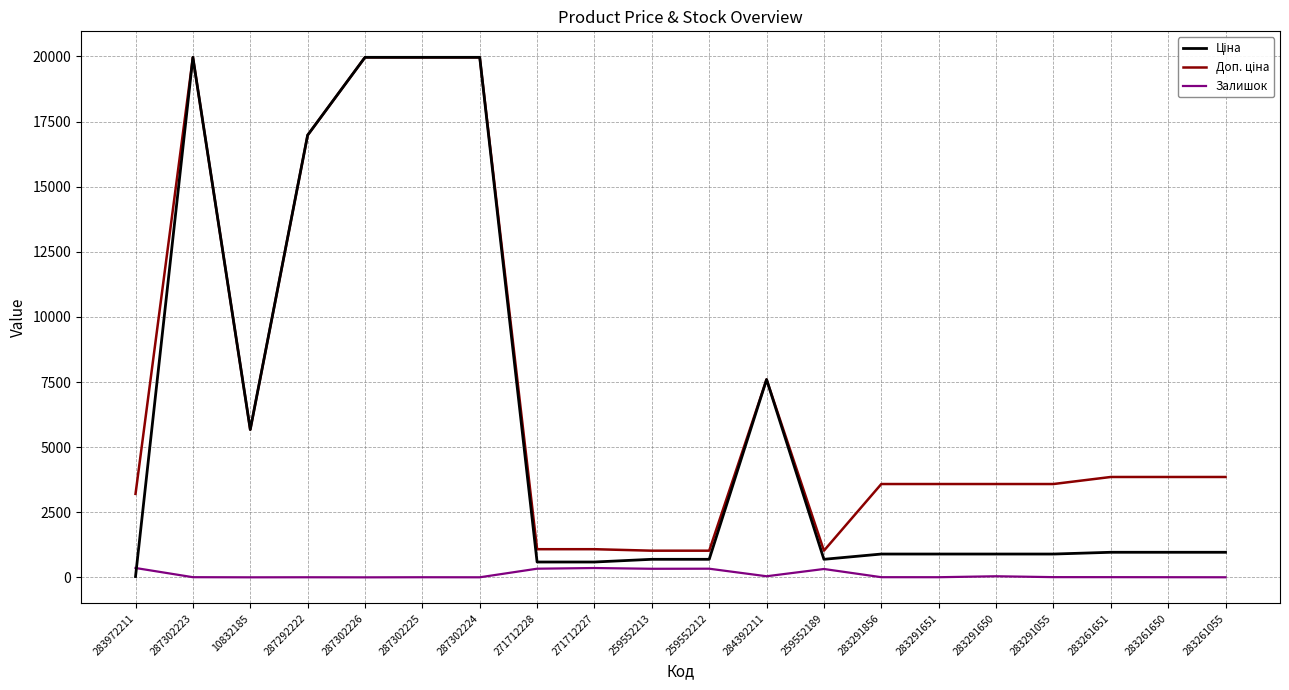

The Залишок series shows 4.0 at 287292222. True or false?

True